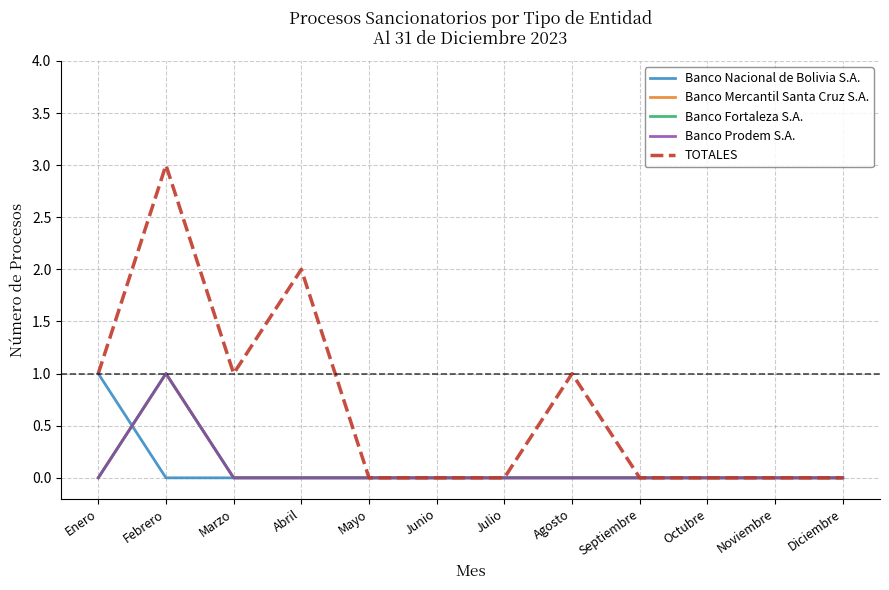

True or false: TOTALES has more than 2 interior local peaks.

True